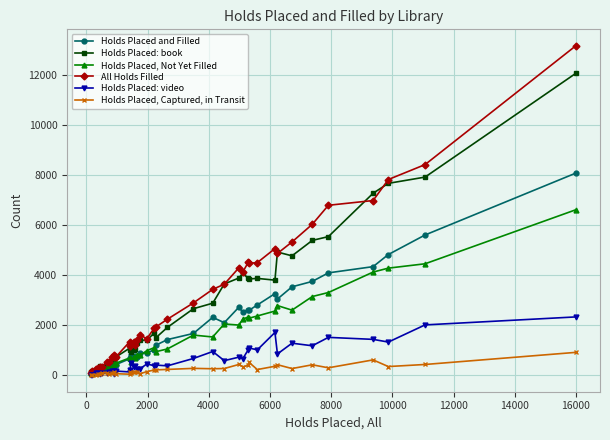

True or false: Holds Placed, Not Yet Filled has more than 0 interior local peaks.

True